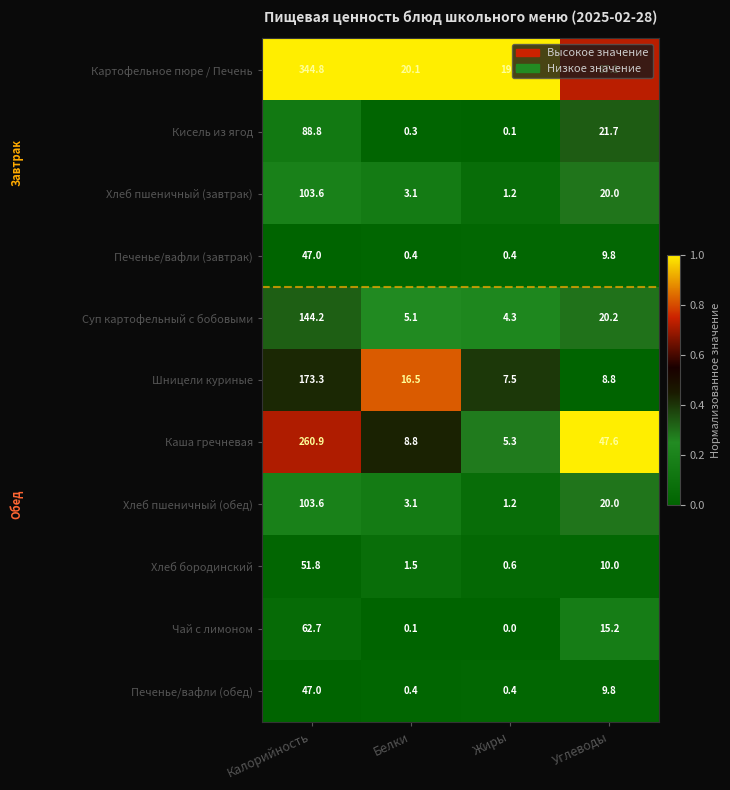

Read the Каша гречневая value at Жиры.

5.3